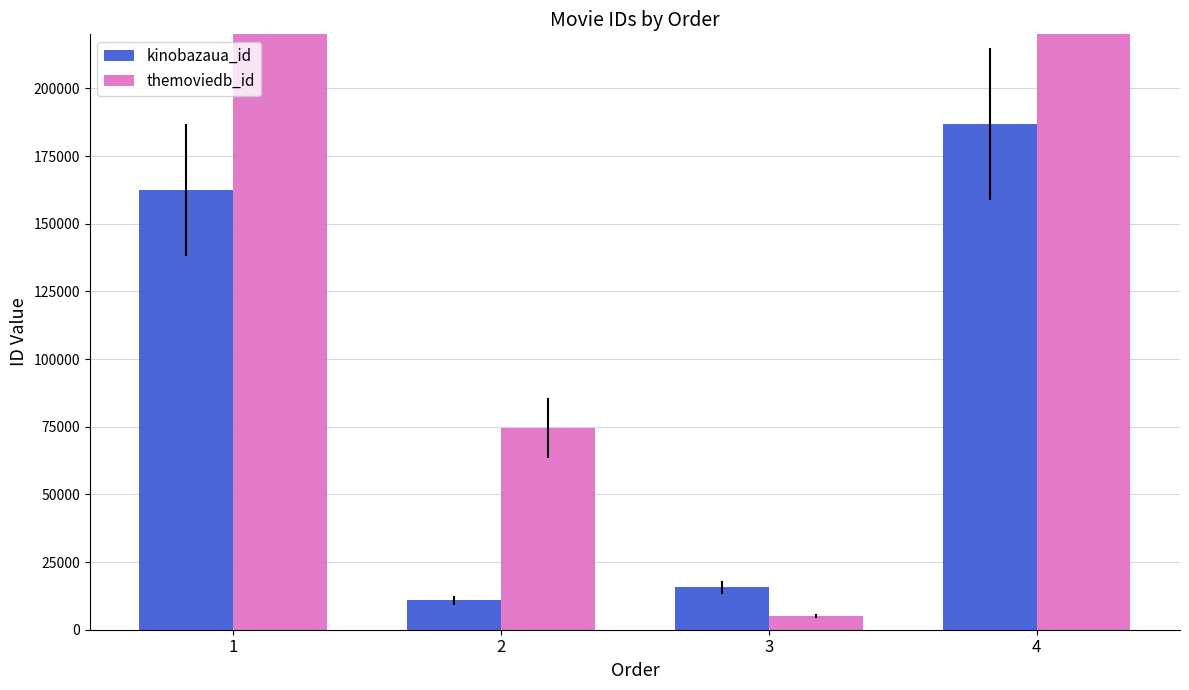

What are all the series names shown in the legend?

kinobazaua_id, themoviedb_id